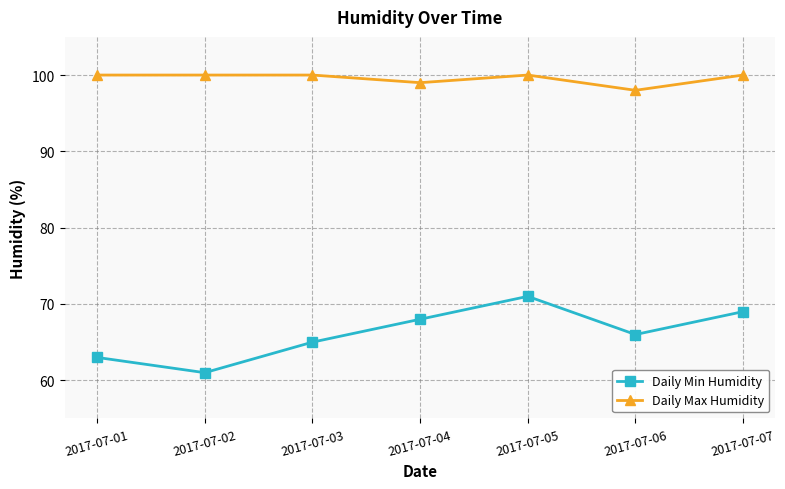

How many data points in Daily Min Humidity are less than 66?

3